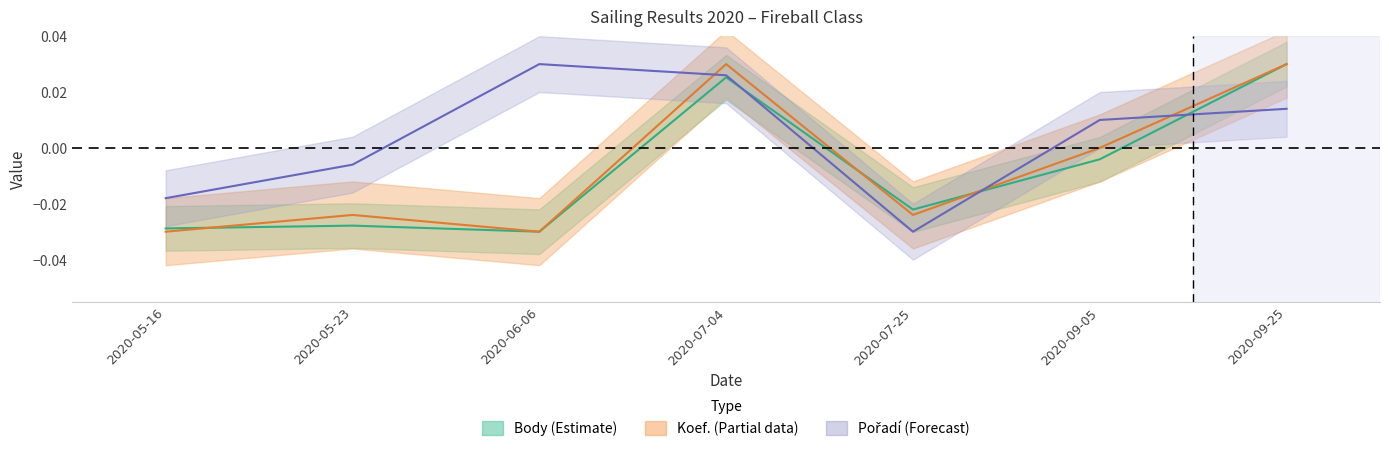

Which series changed the most between 2020-06-06 and 2020-07-04?

Koef.